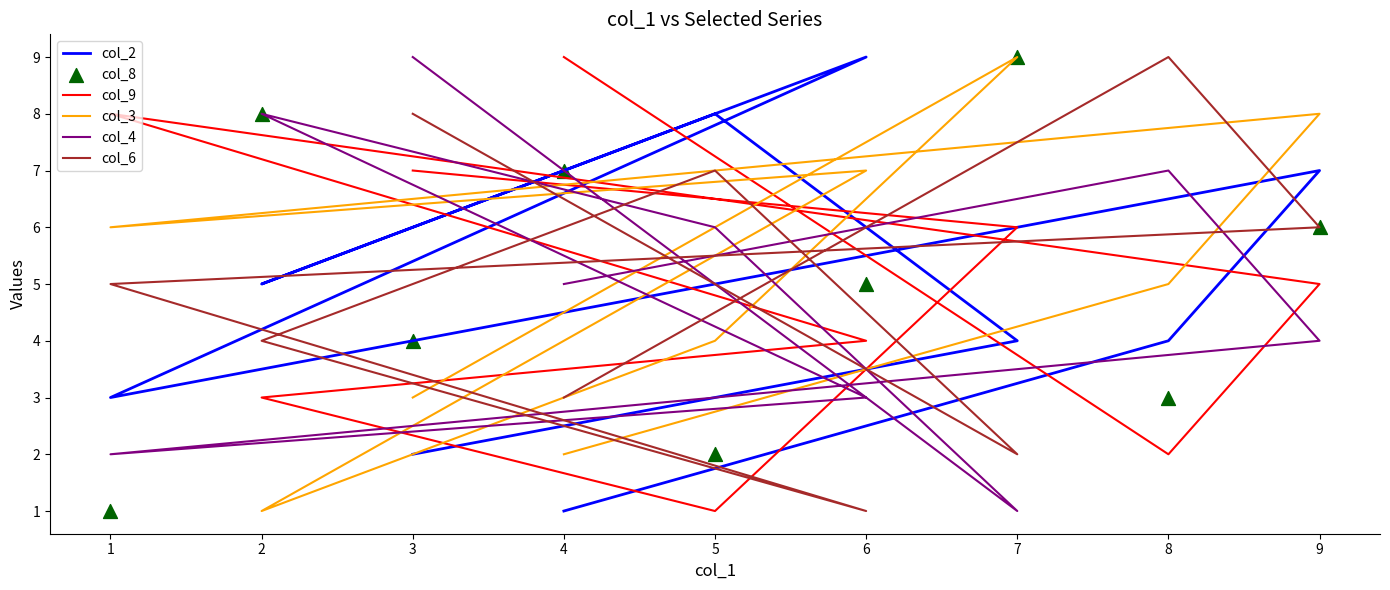

Which series has the largest Y range (max minus min)?

col_2